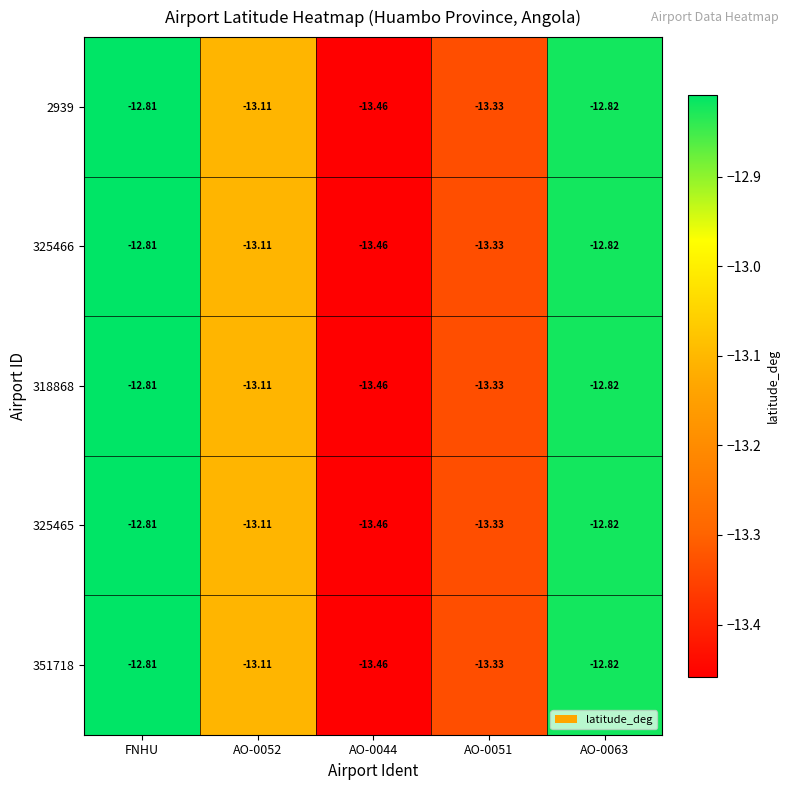

Which category has the highest value in the 318868 series?

FNHU